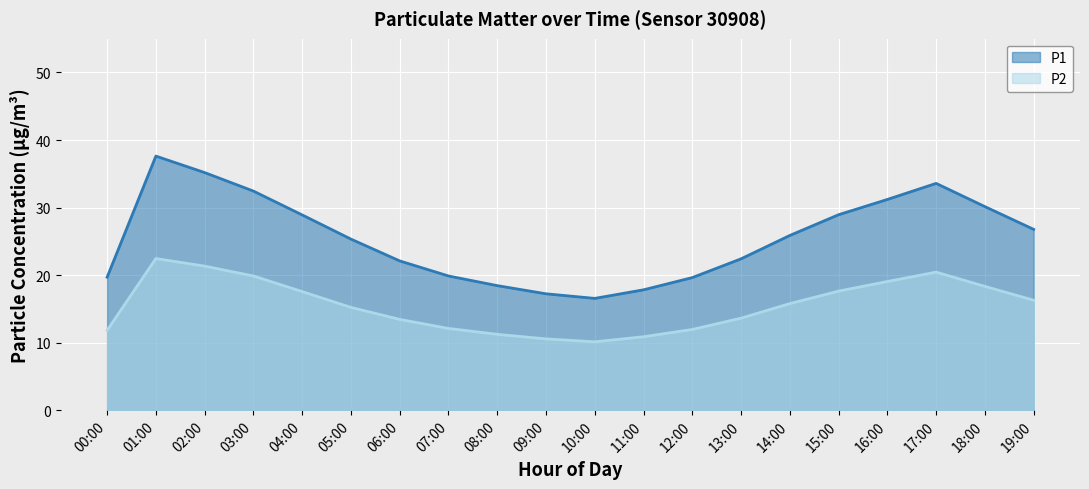

How many series are shown in this chart?

2